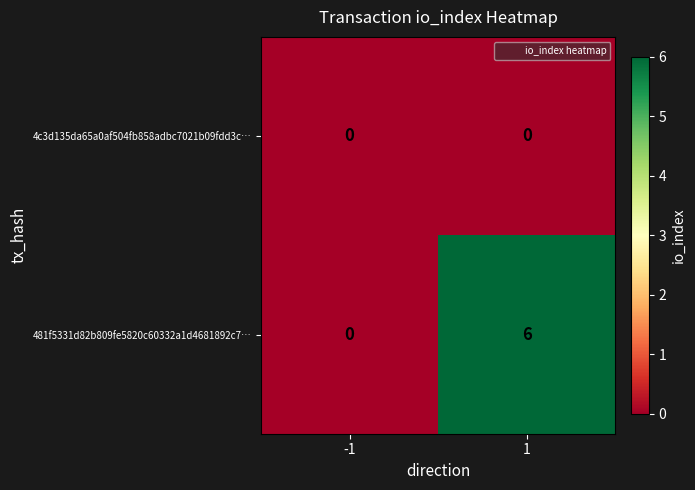

What is the difference between the highest and lowest values at 1?

6